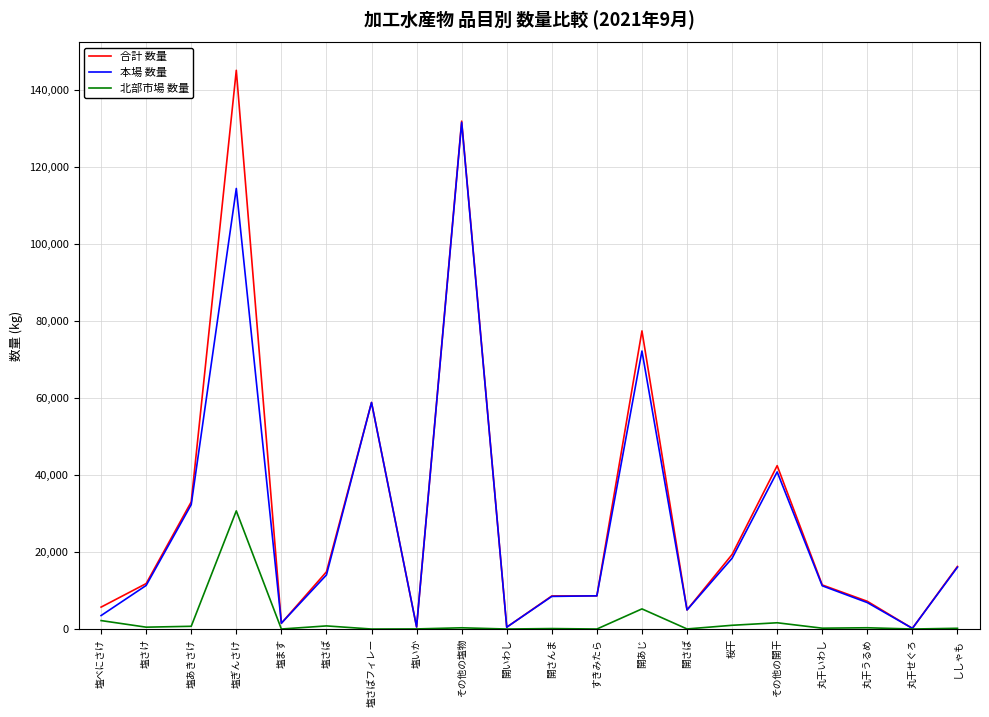

Is it true that 合計 数量 equals 115467 at 開あじ?

False